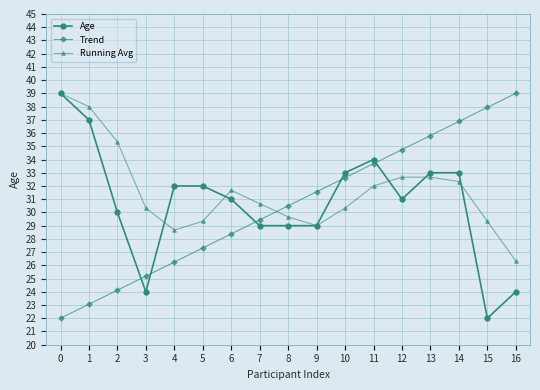

The value of Trend at 7 is 42.8. True or false?

False